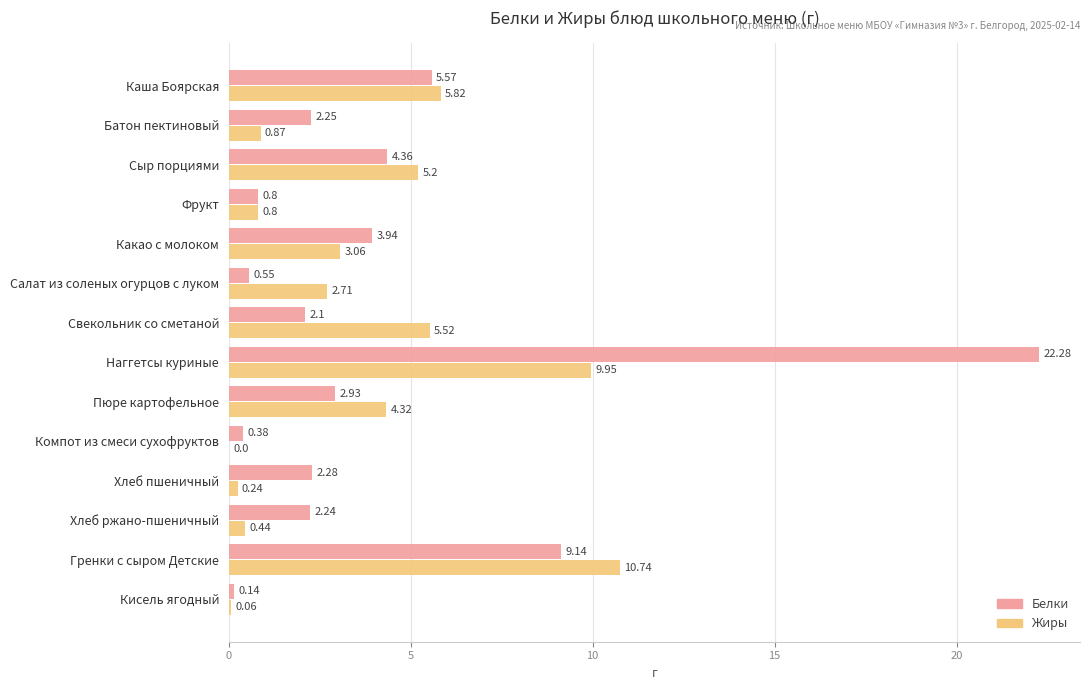

At which category is the sum across all series the highest?

Наггетсы куриные